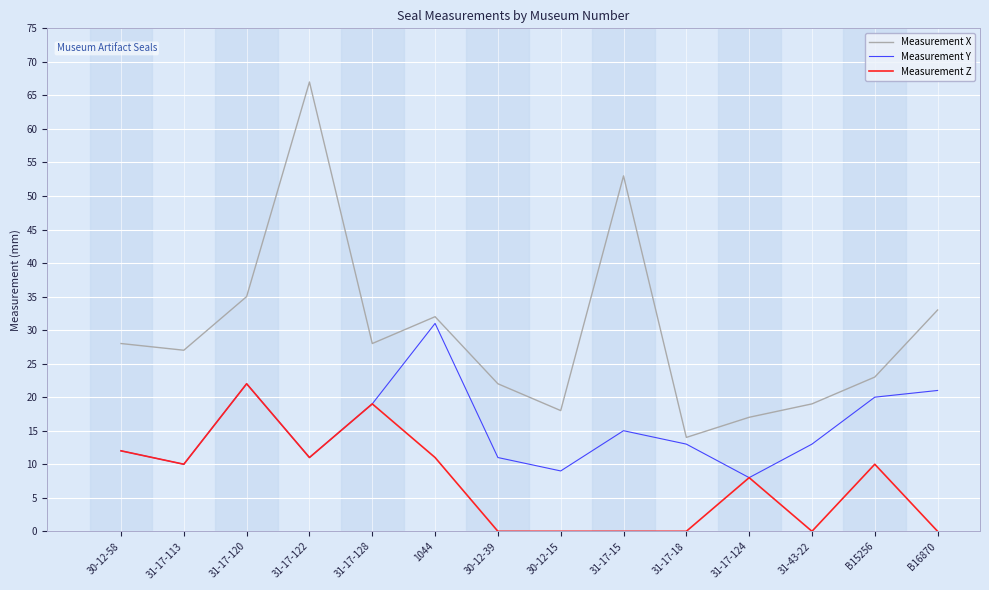

Is this an area chart (filled region under the line)?

No